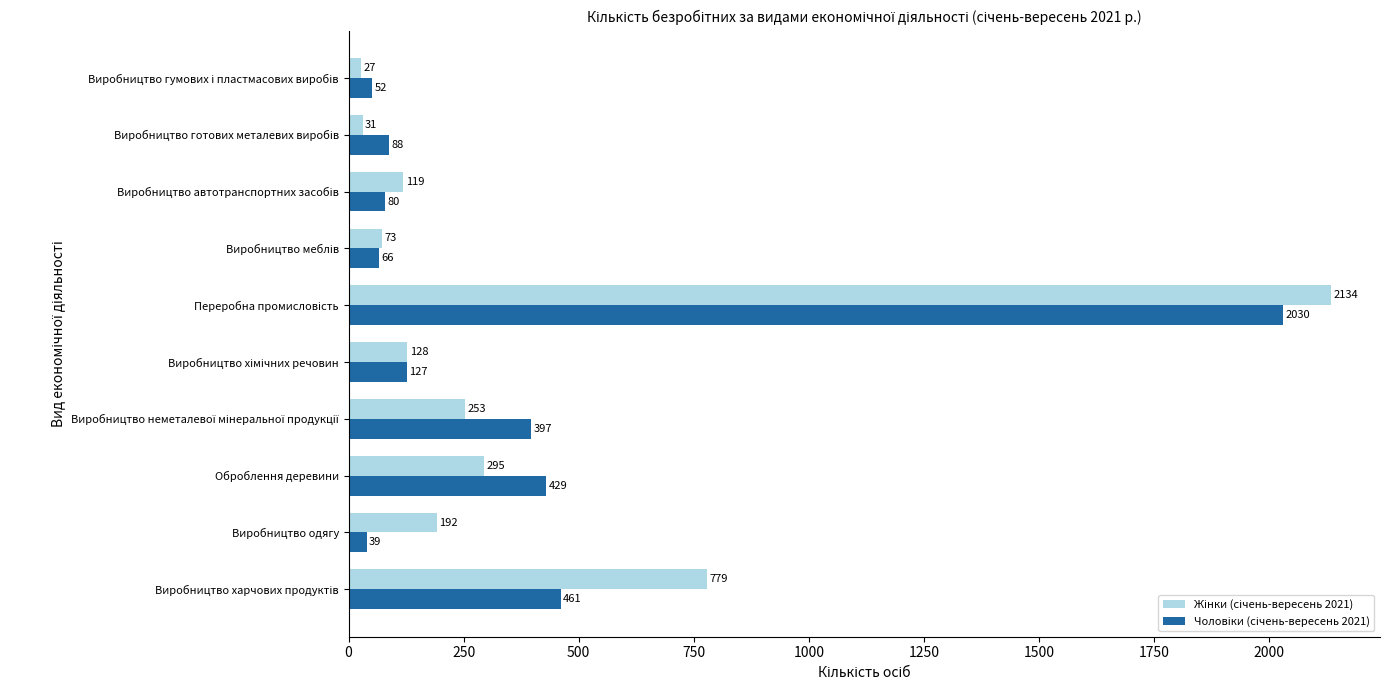

What is the maximum value shown in the chart?

2134